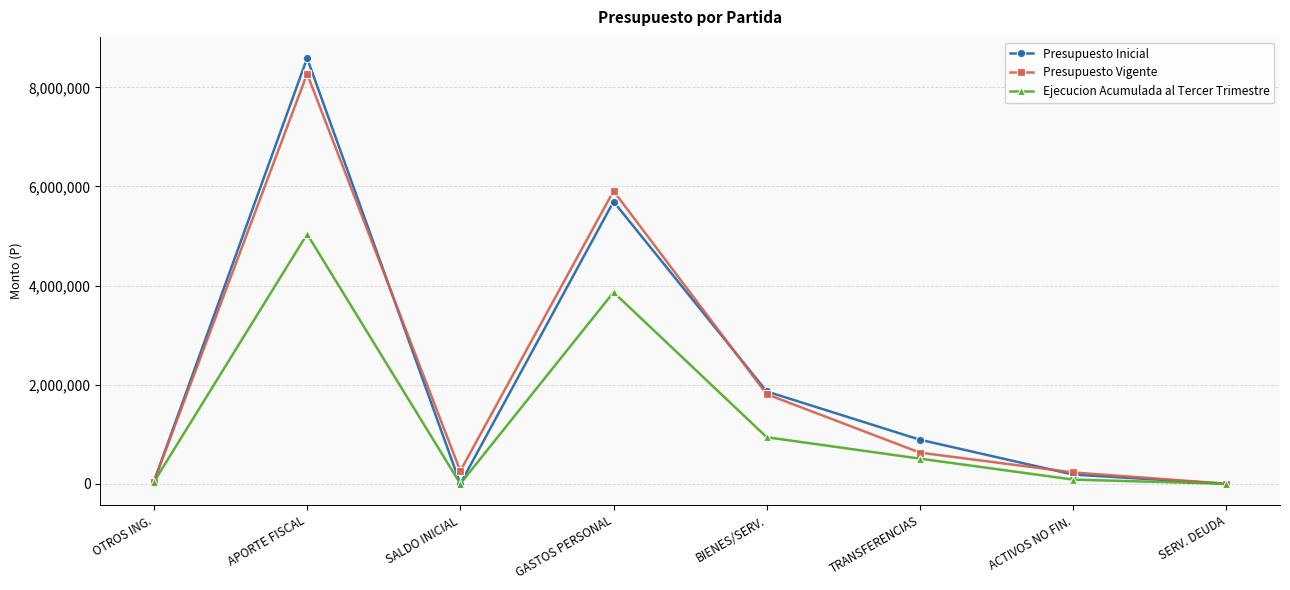

What is the spread (max minus min) of values at GASTOS PERSONAL?

2044294